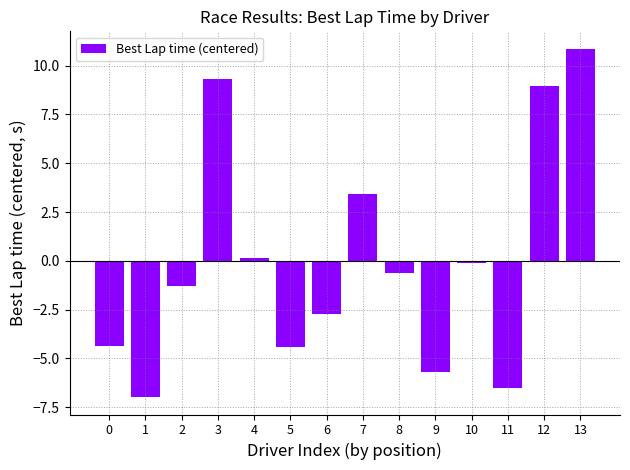

Is it true that the value at 0 is -4.4?

True